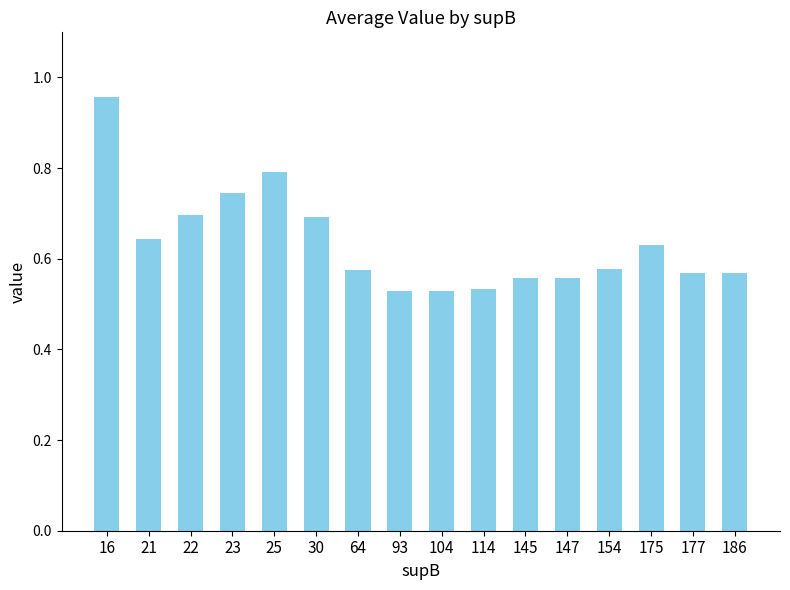

How many values are between 0 and 1?

16